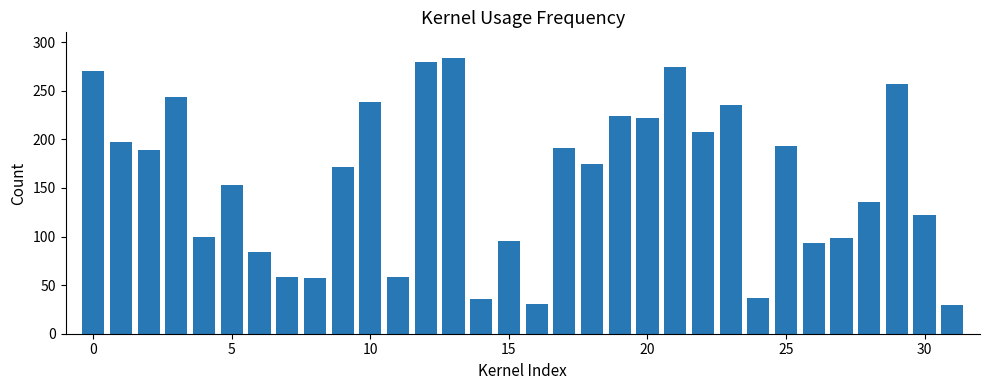

How many bars are there in total?

32